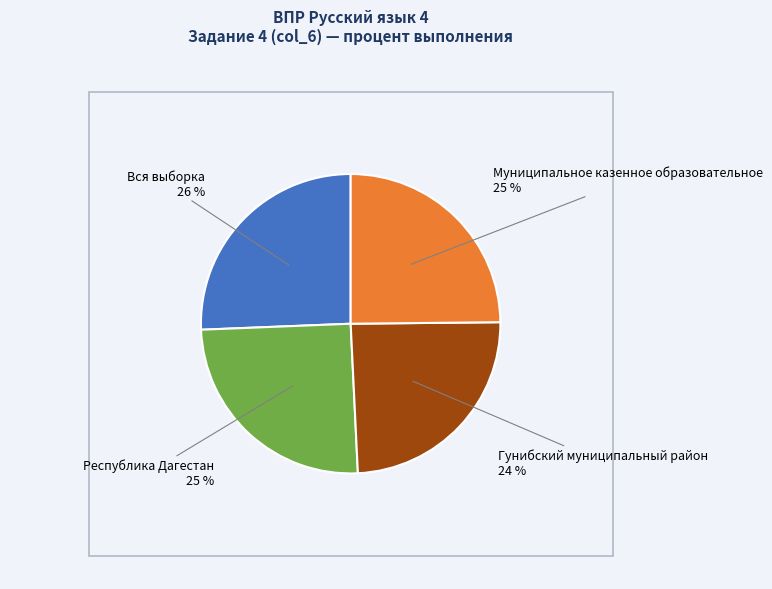

To the nearest percent, what percentage of the pie is Республика Дагестан?

25%